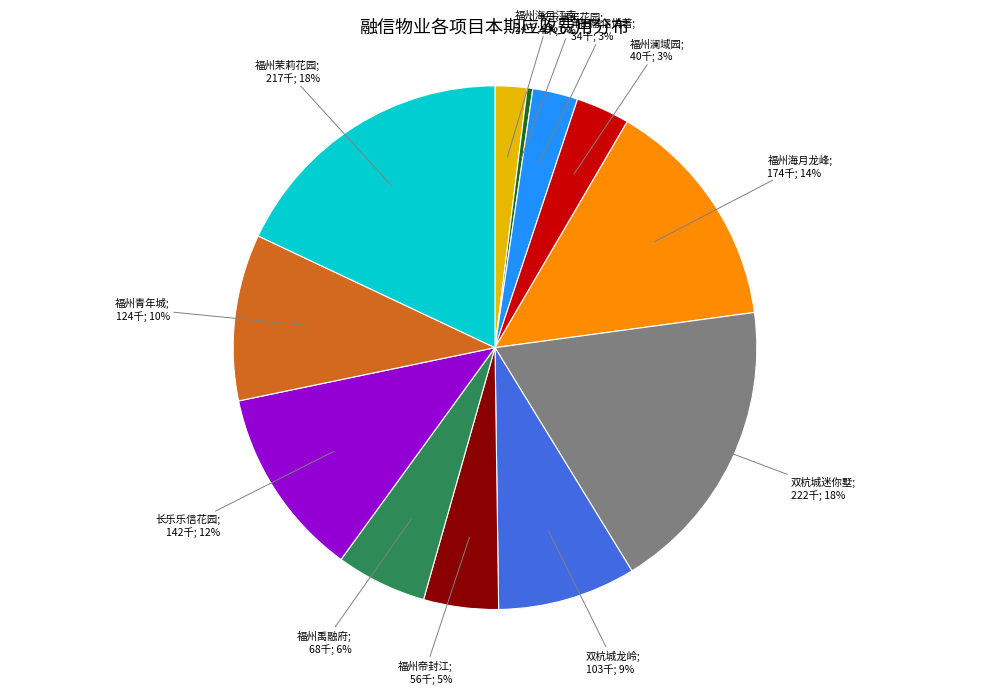

To the nearest percent, what is the average slice percentage?

8%